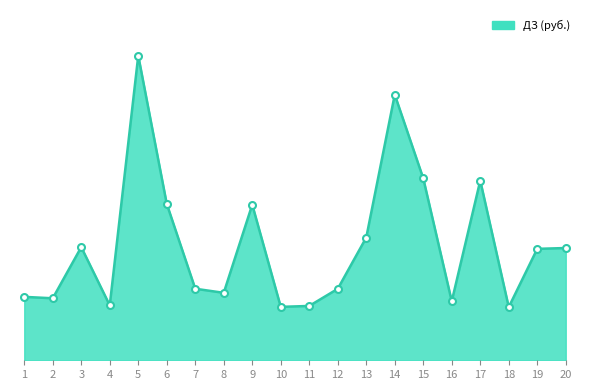

What is the minimum value shown in the chart?

5795.8